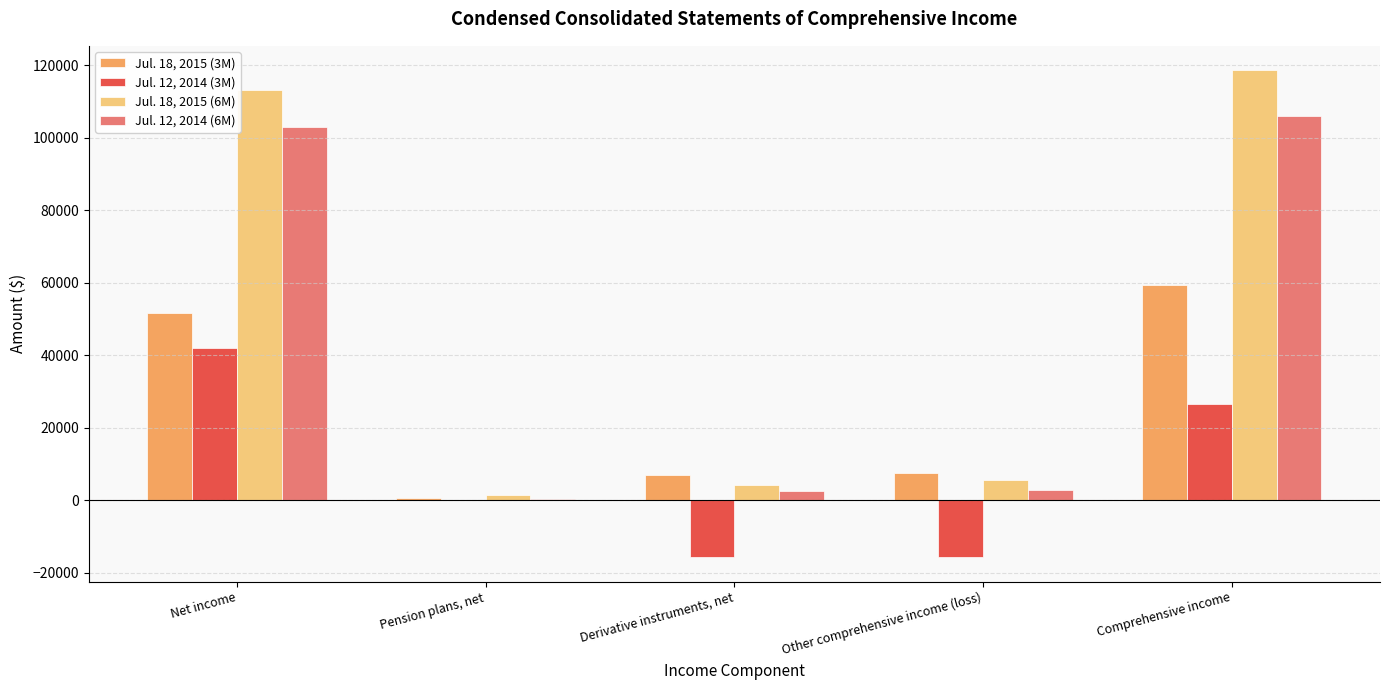

Is the value of Jul. 12, 2014 (6M) at Net income greater than the value of Jul. 18, 2015 (6M) at Other comprehensive income (loss)?

Yes